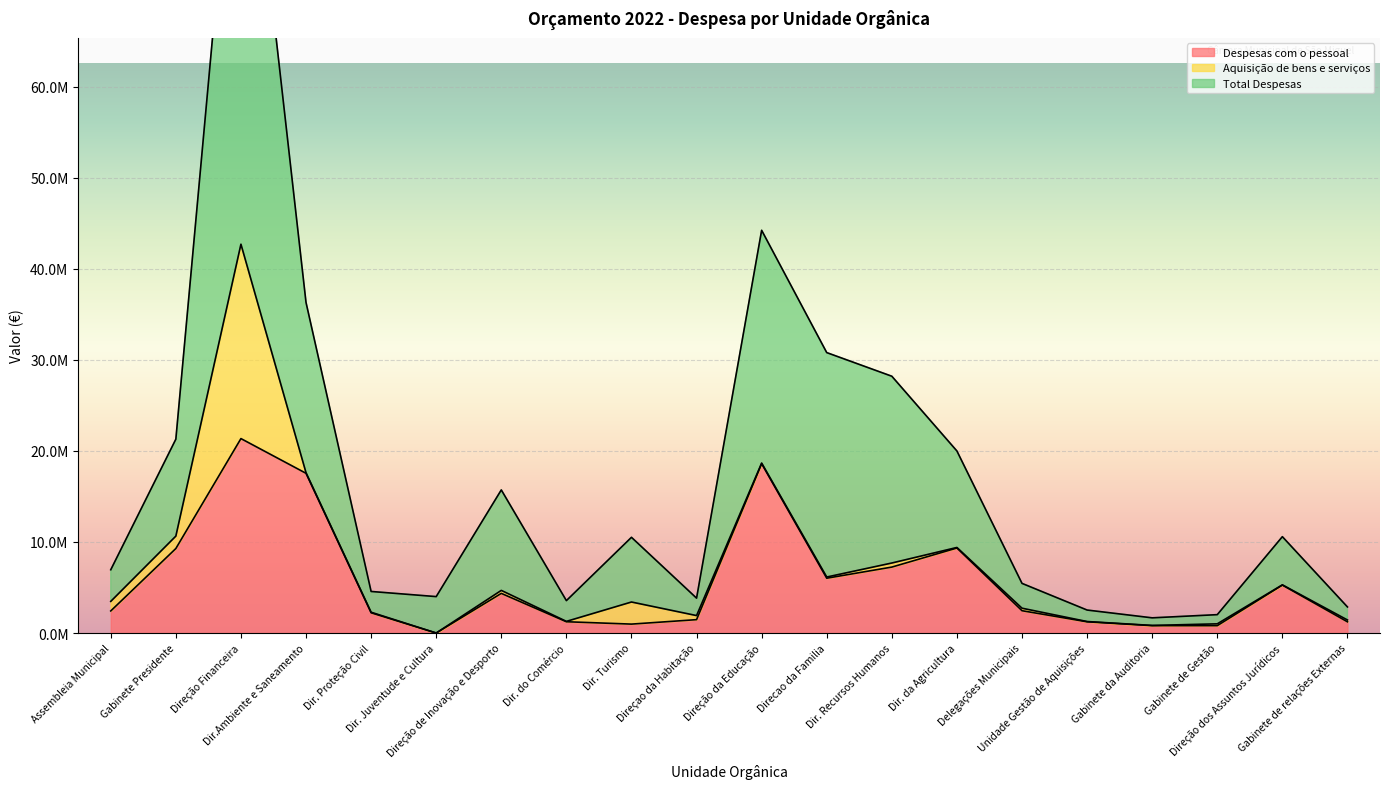

The Total Despesas series shows 3558288 at Dir. do Comércio. True or false?

True